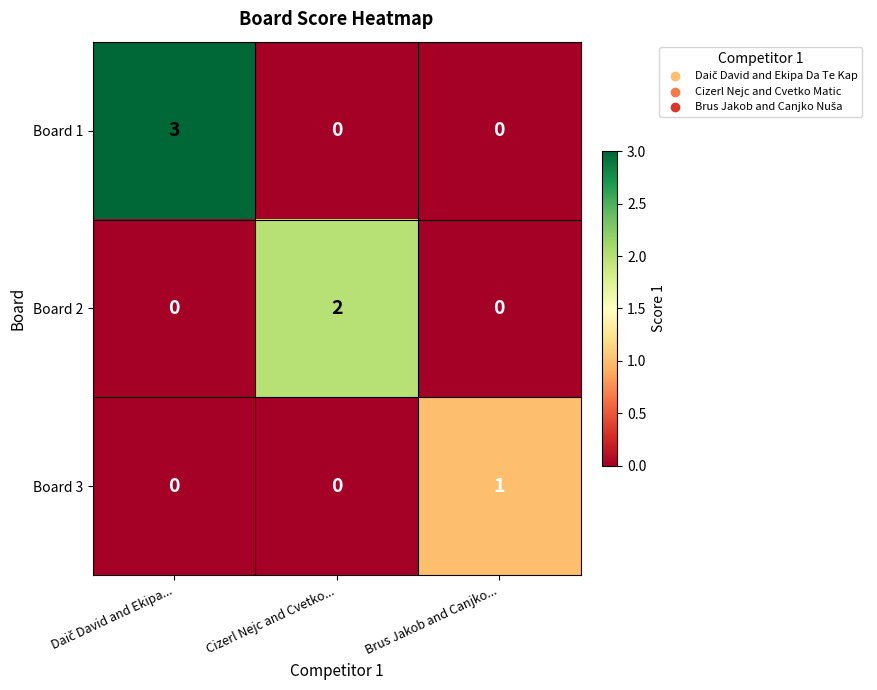

Which category has the highest value in the Board 2 series?

Cizerl Nejc and Cvetko...